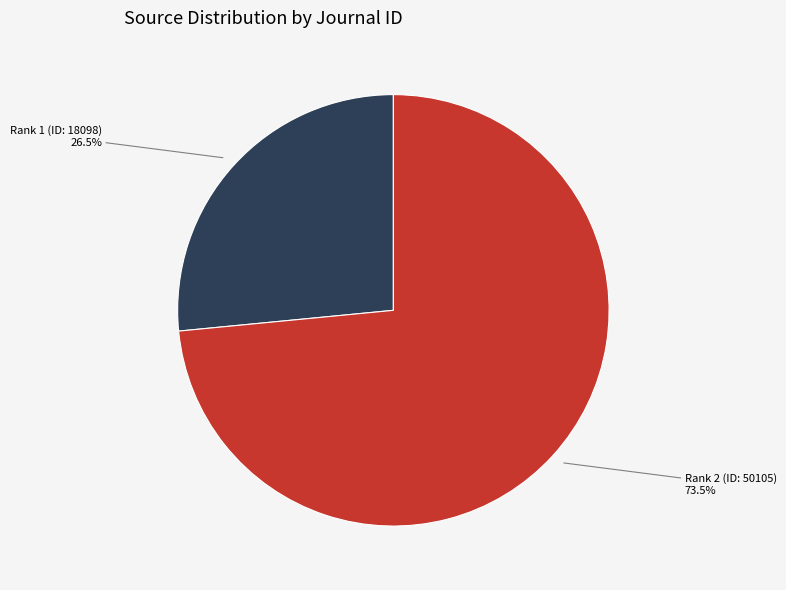

Does any single category account for the majority?

Yes